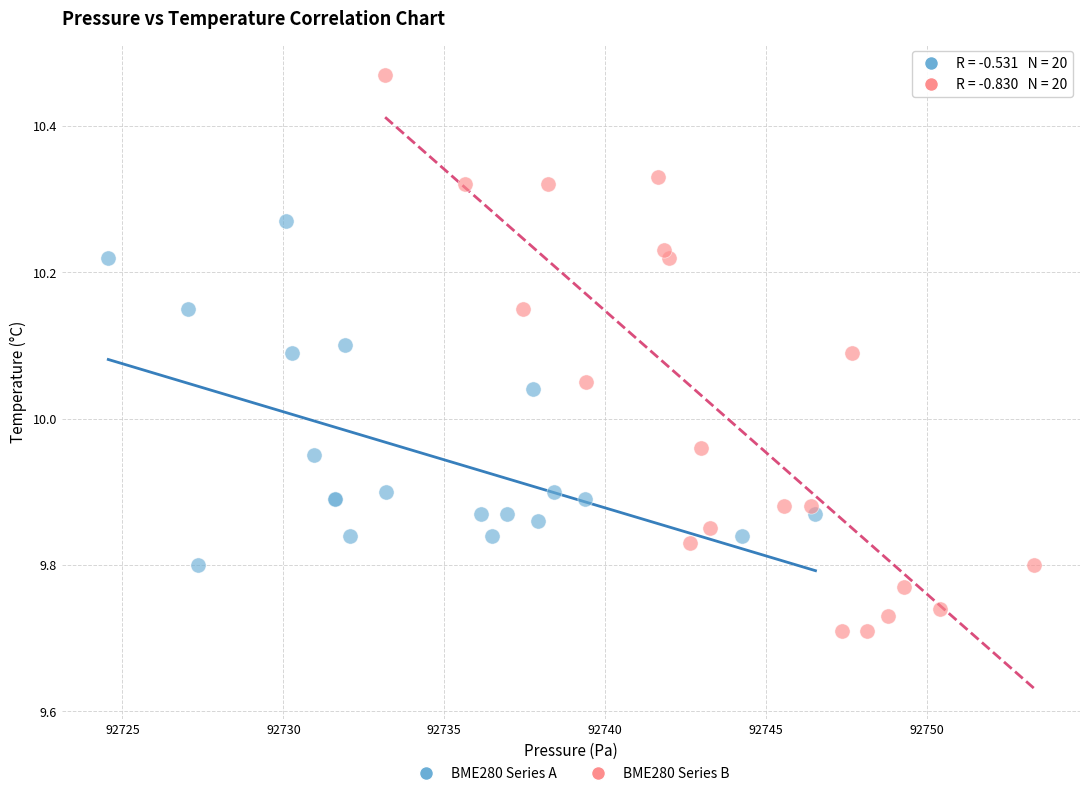

Which series has the widest spread of Y values?

BME280 Series B